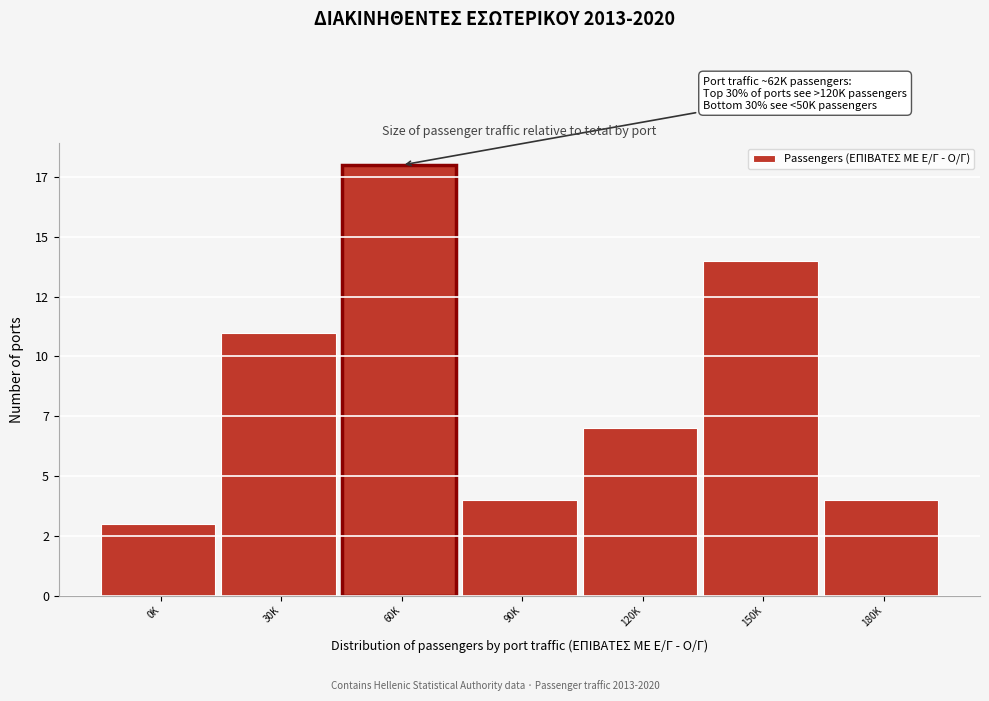

Does the chart contain any negative values?

No